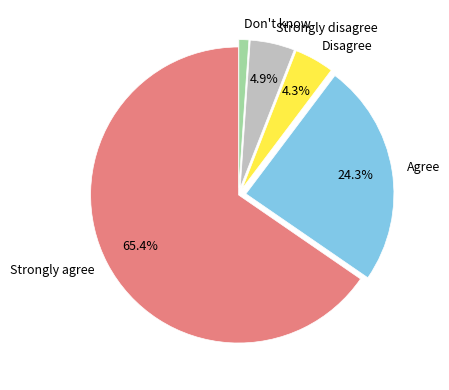

Is the sum of Strongly disagree and Don't know greater than half?

No